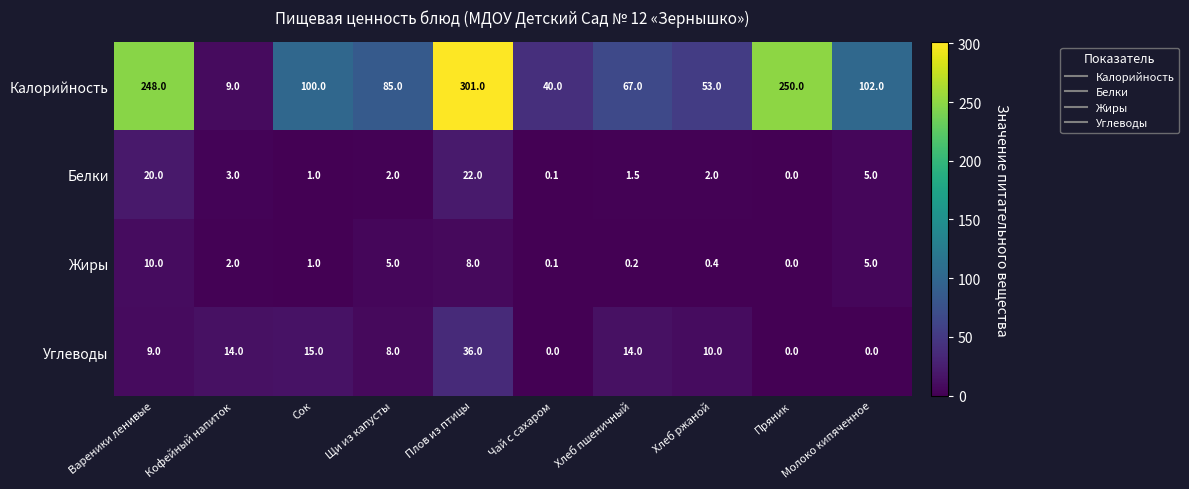

What is the difference between the maximum and minimum values in the Жиры series?

10.0